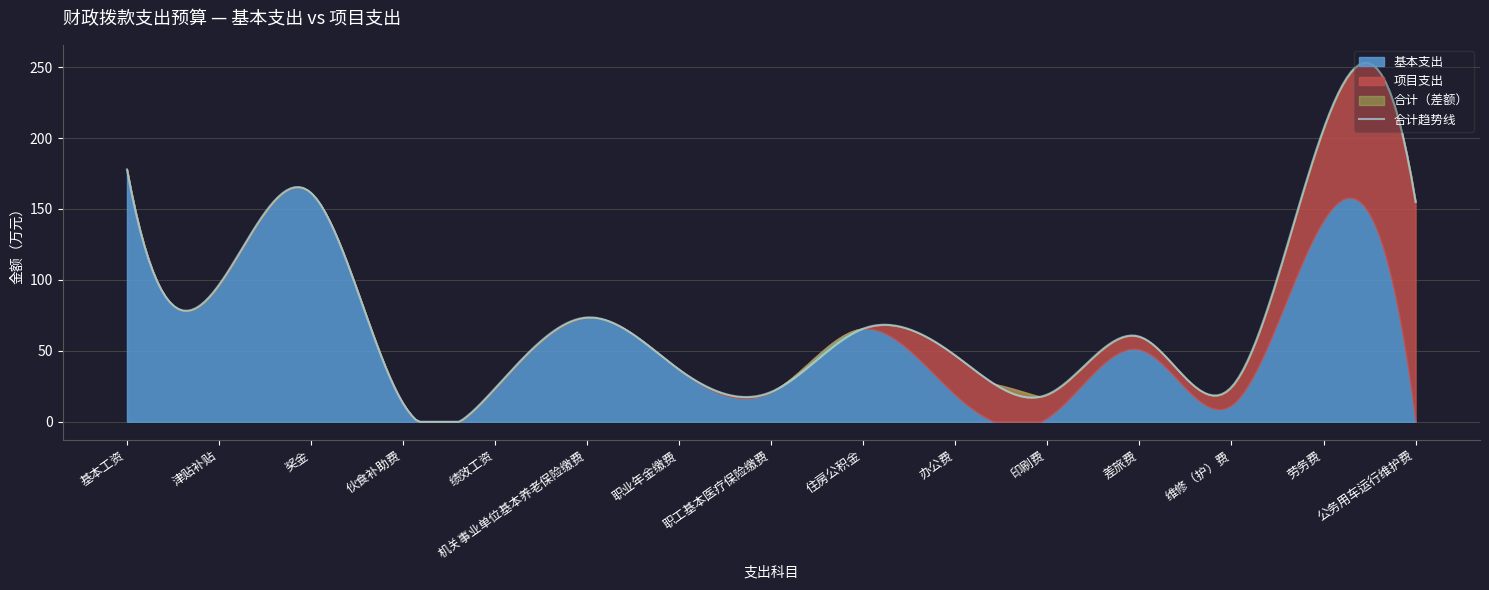

Which series has the largest total across all categories?

合计